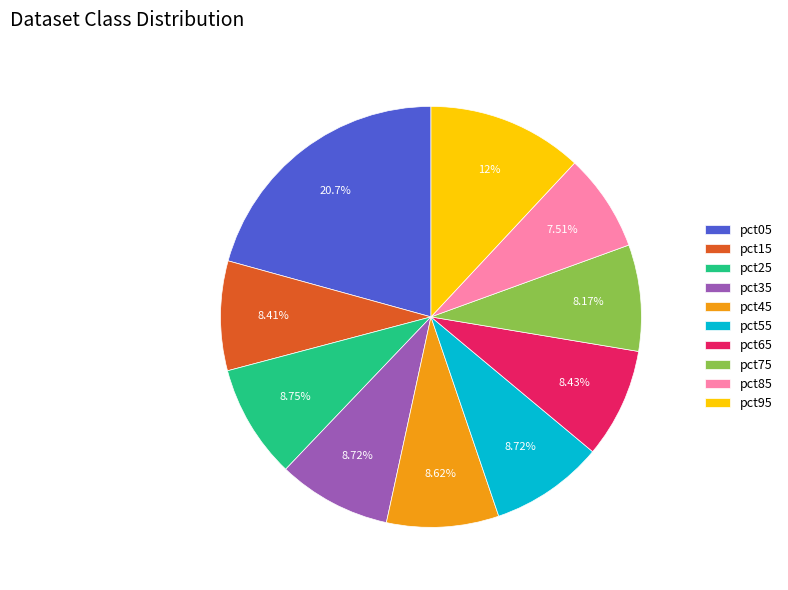

What is the ratio of the value at pct25 to the value at pct05?

0.4